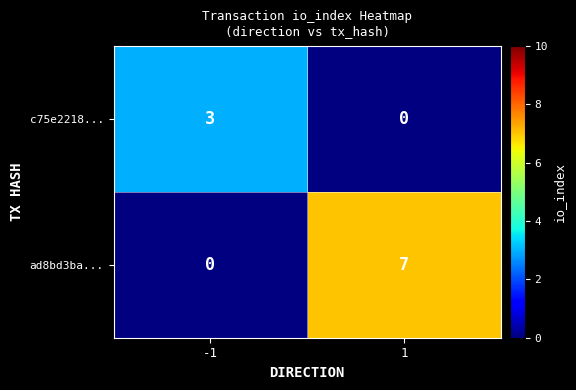

The value of ad8bd3ba... at 1 is 11. True or false?

False